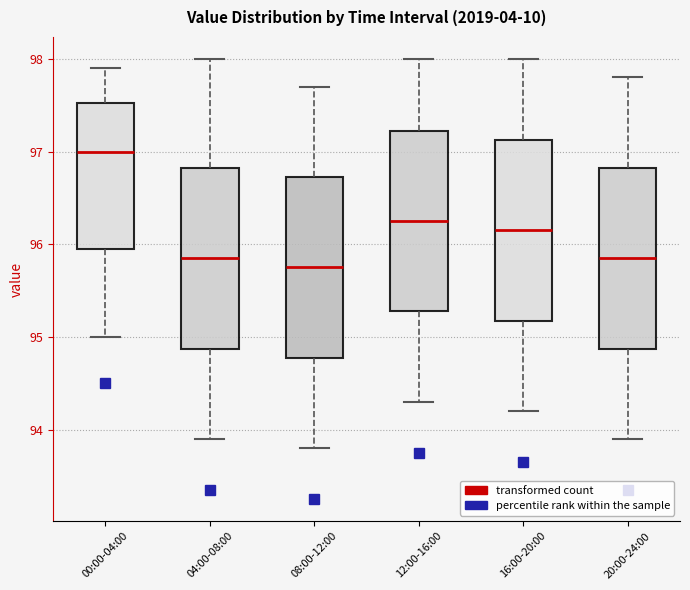

Where is the upper edge of the box for 04:00-08:00 on the y-axis? The values are not printed on the chart, so give them approximately, as read against the axis.

96.8